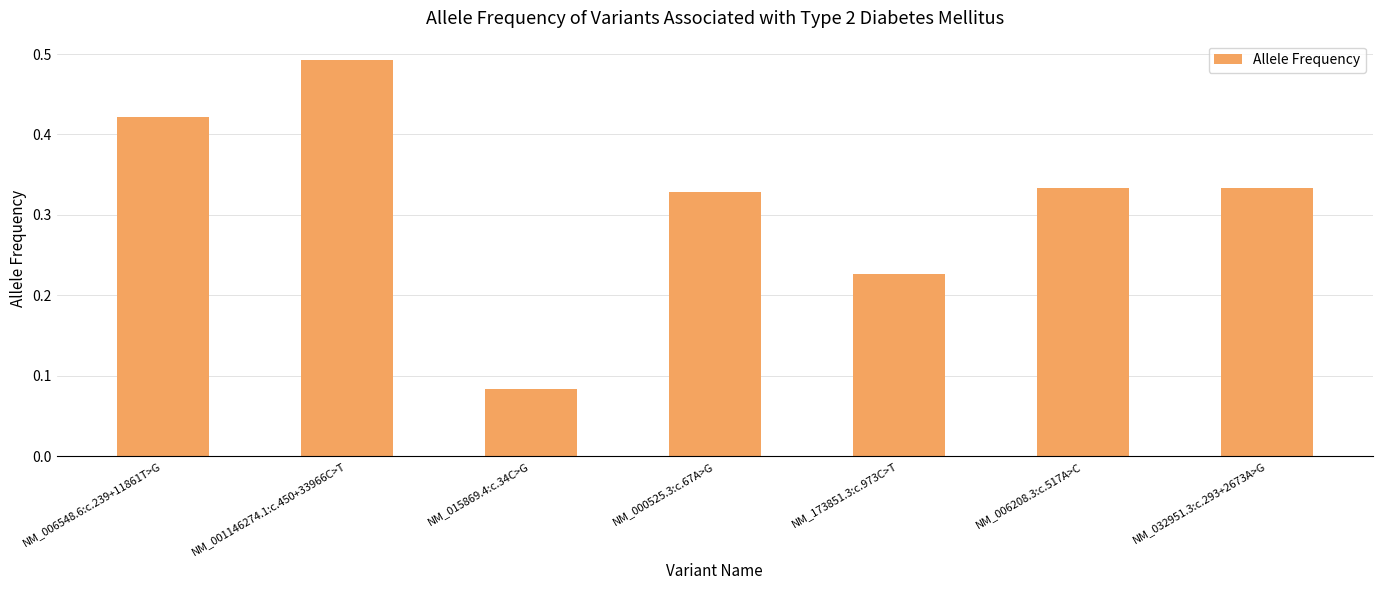

Which category has the highest value across all series?

NM_001146274.1:c.450+33966C>T